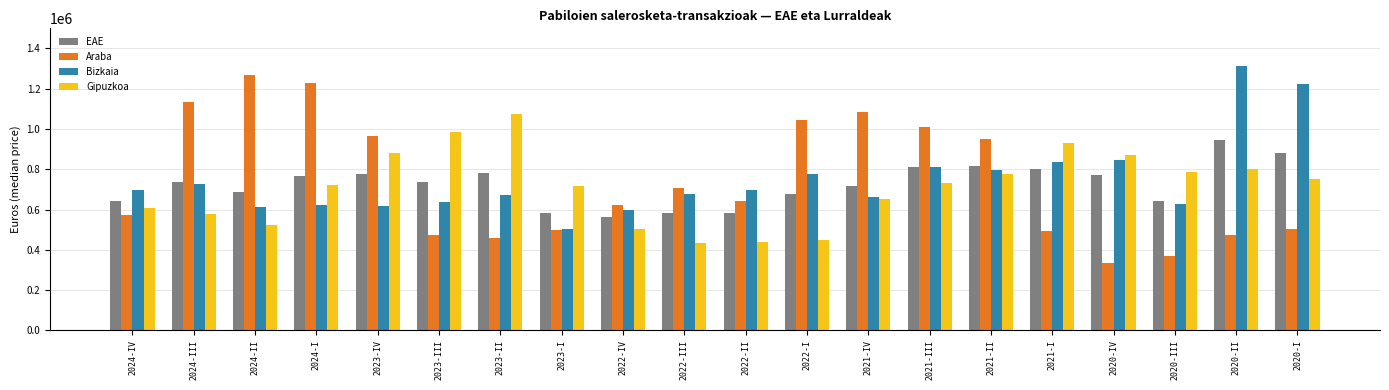

What is the sum of the EAE values at 2024-III and 2021-IV?

1457669